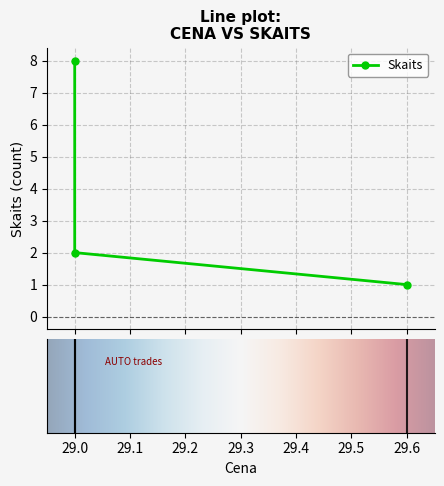

Does the chart have visible grid lines?

Yes